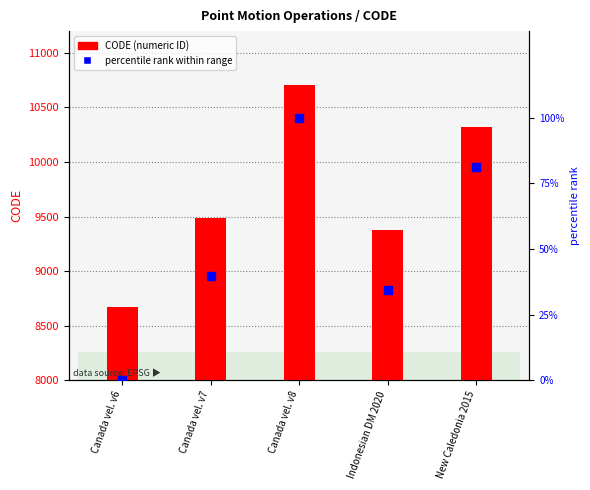

Which series has the largest Y range (max minus min)?

CODE